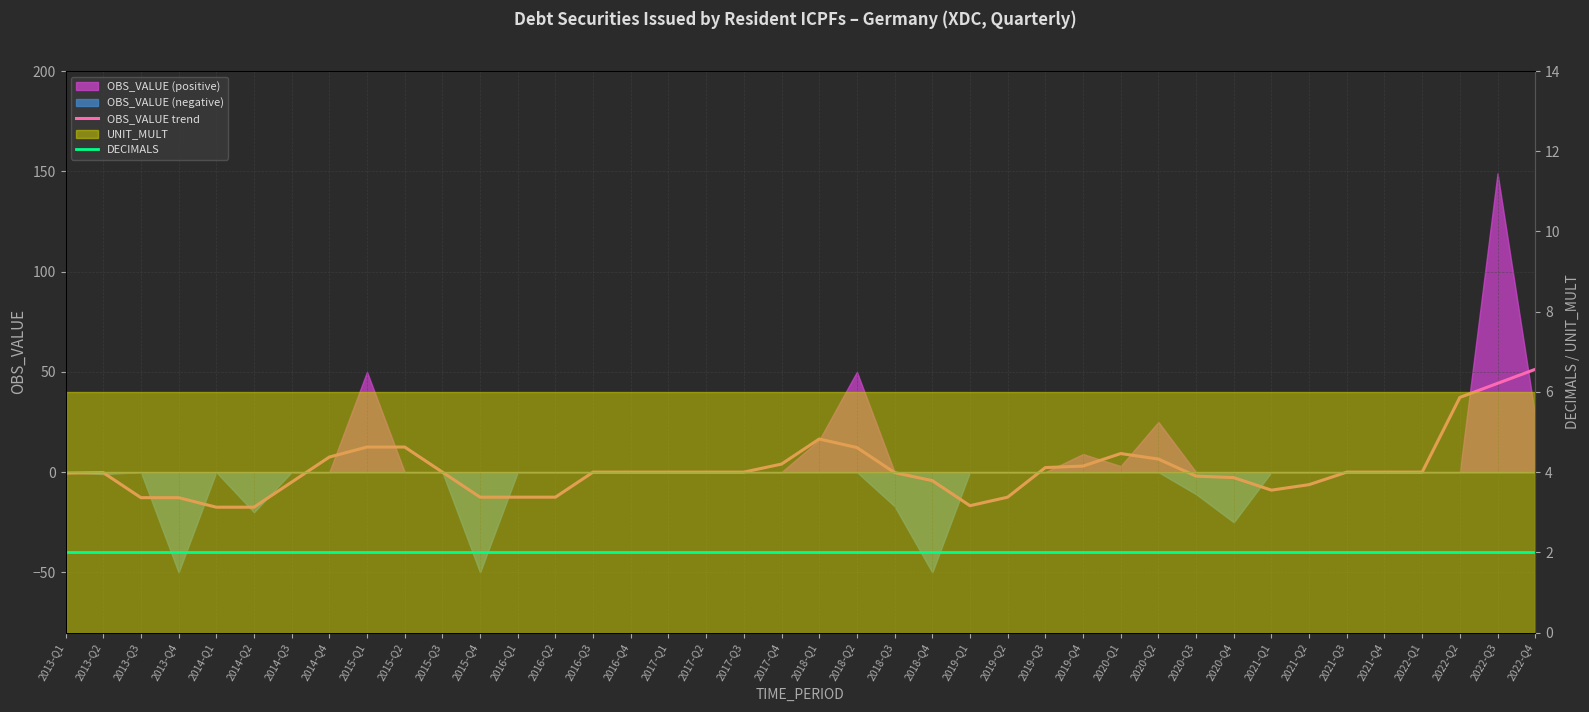

What position from the right is 2019-Q1?

16